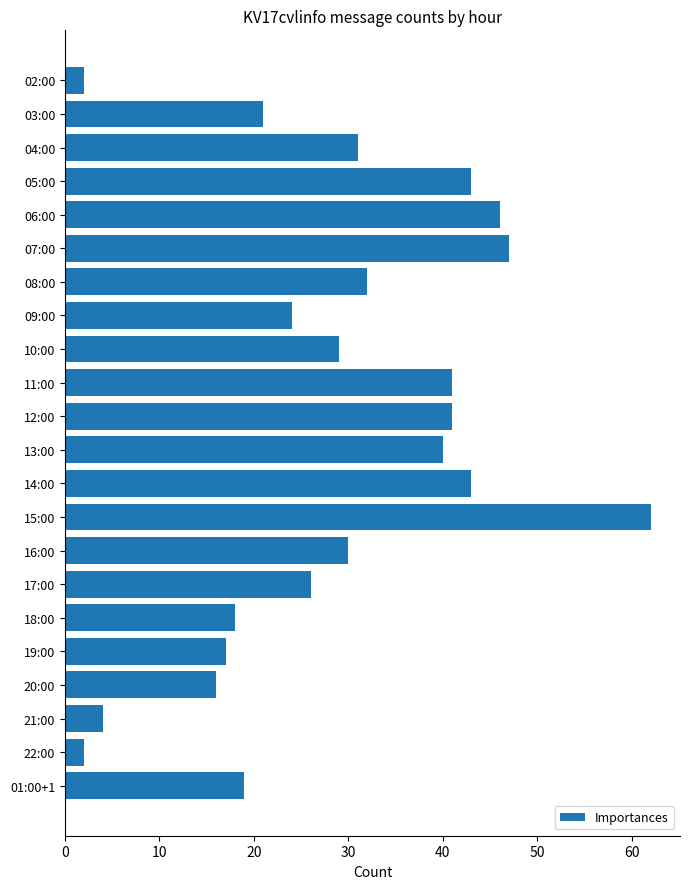

Does the chart contain stacked bars?

No